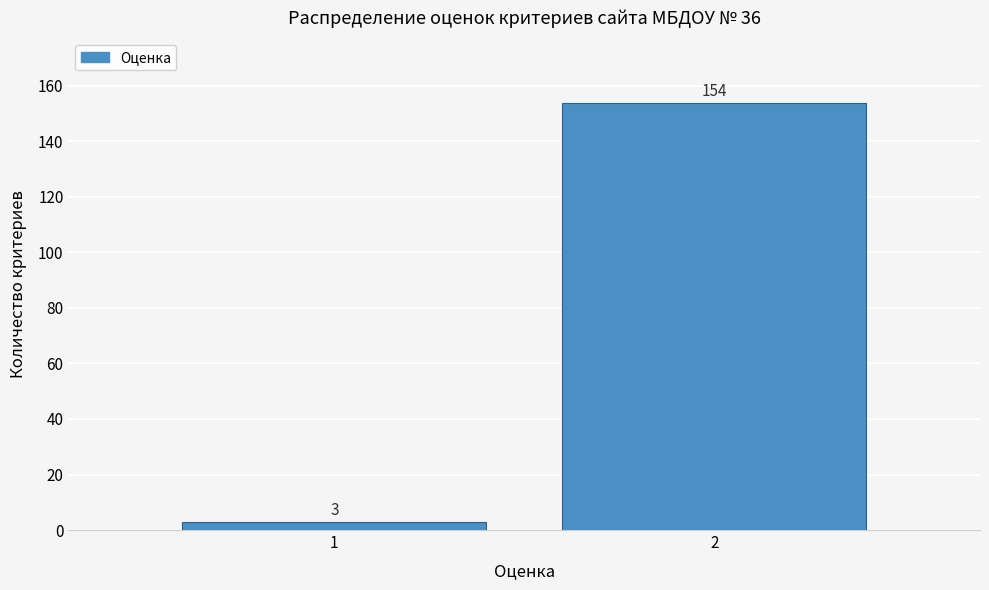

Reading left to right, what are all the values shown in this chart?

1=3	2=154